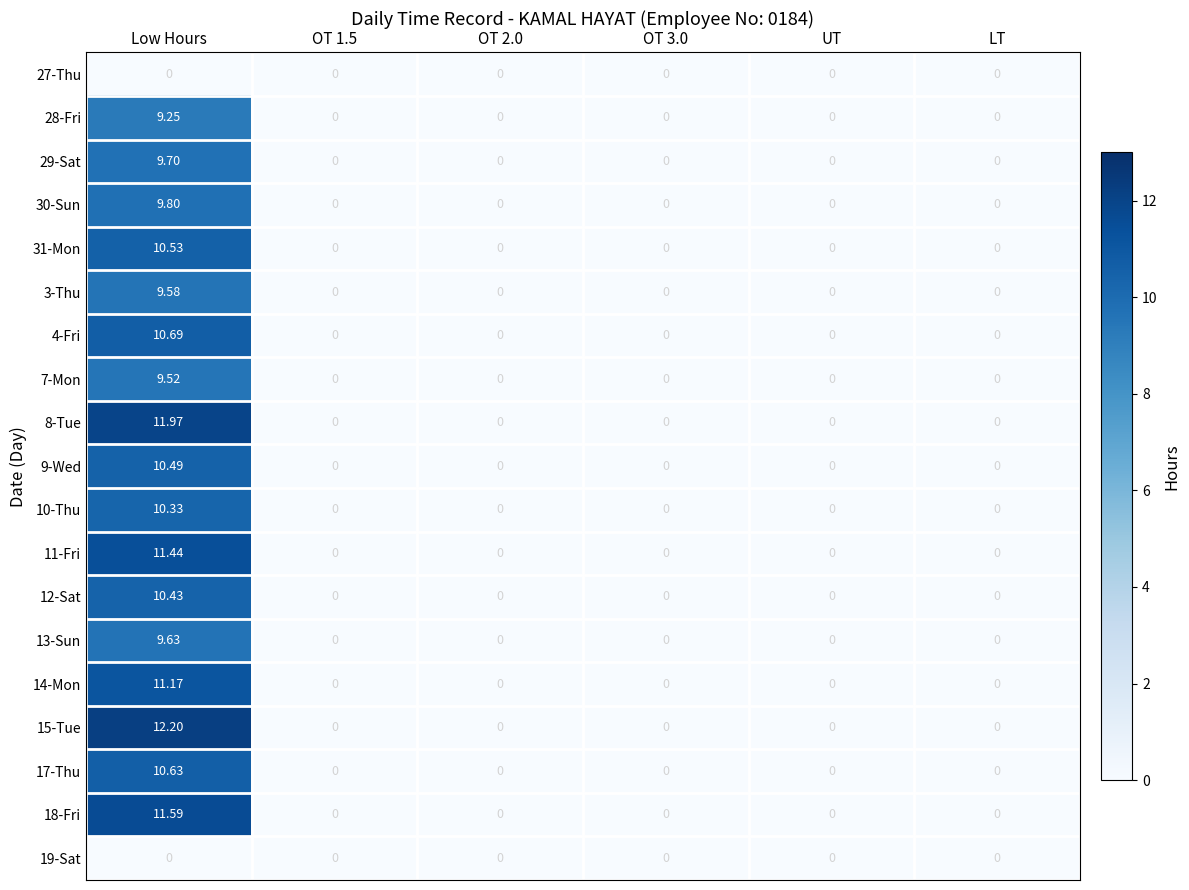

At which category is the sum across all series the highest?

Low Hours